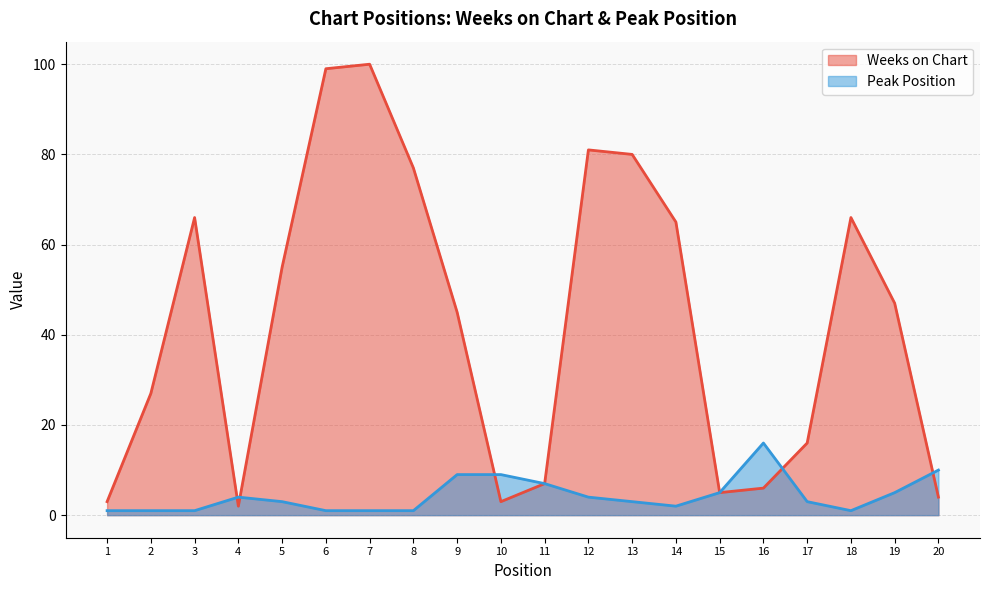

What is the value of the Peak Position point at the 14th from the left?

2